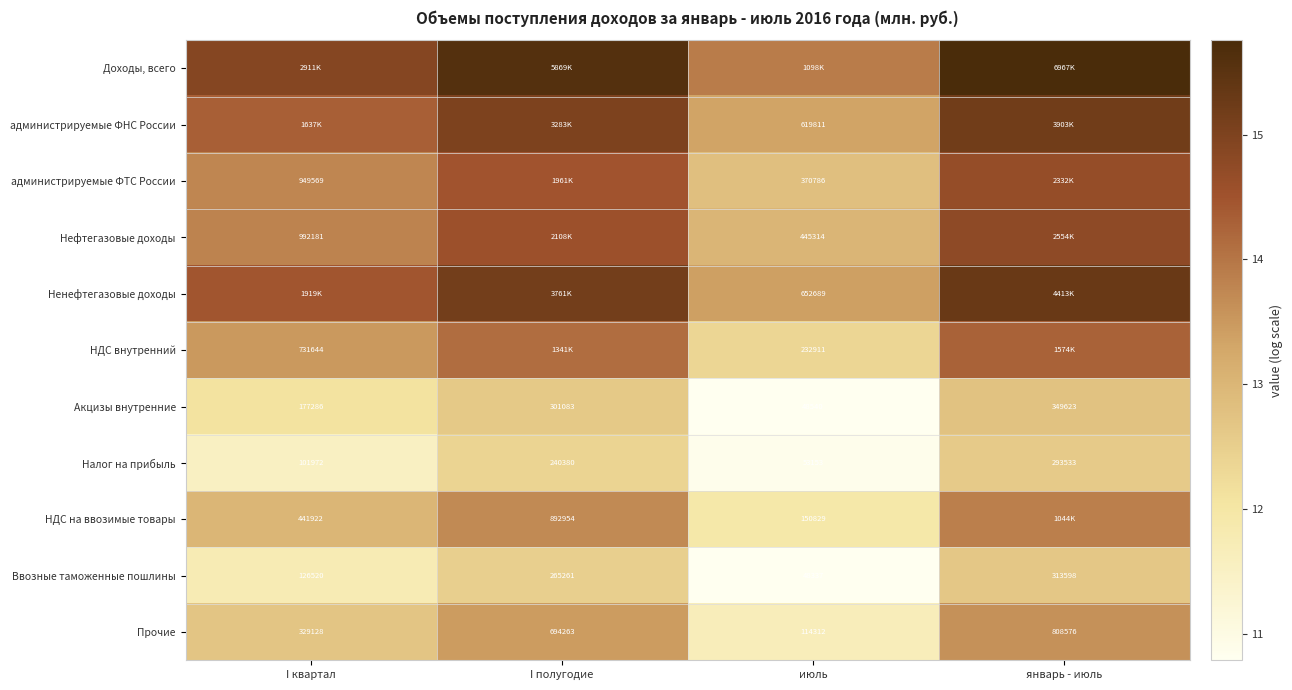

List the labels in order of Прочие value, smallest first.

июль, I квартал, I полугодие, январь - июль